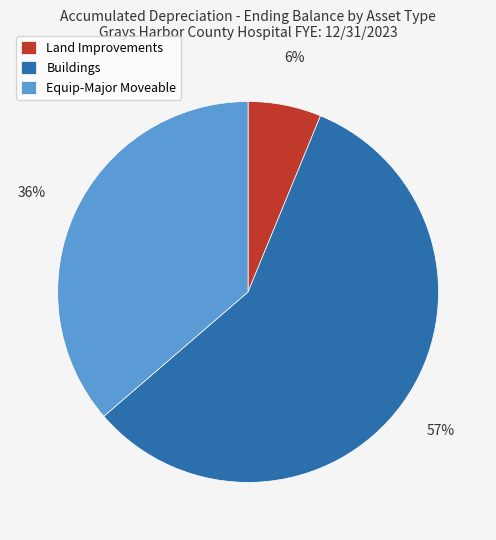

To the nearest percent, what is the average slice percentage?

33%